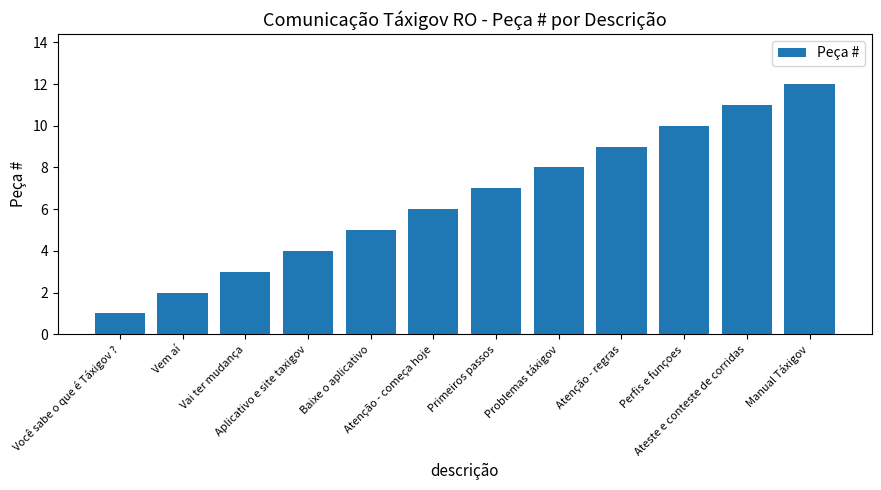

List the labels in order of value, smallest first.

Você sabe o que é Táxigov ?, Vem aí, Vai ter mudança, Aplicativo e site taxigov, Baixe o aplicativo, Atenção - começa hoje, Primeiros passos, Problemas táxigov, Atenção - regras, Perfis e funçoes, Ateste e conteste de corridas, Manual Táxigov